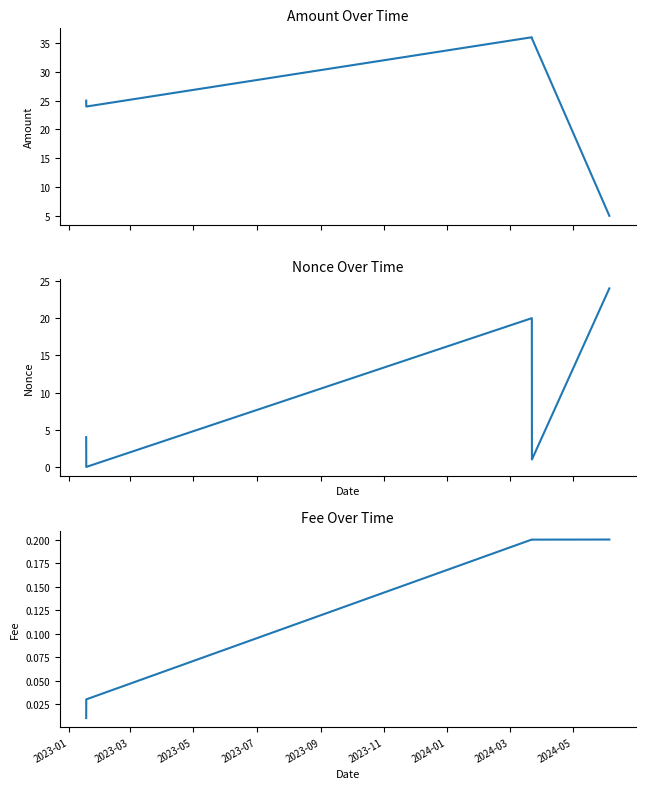

What is the sum of the Nonce values at 2023-01 and 2023-05?

24.0